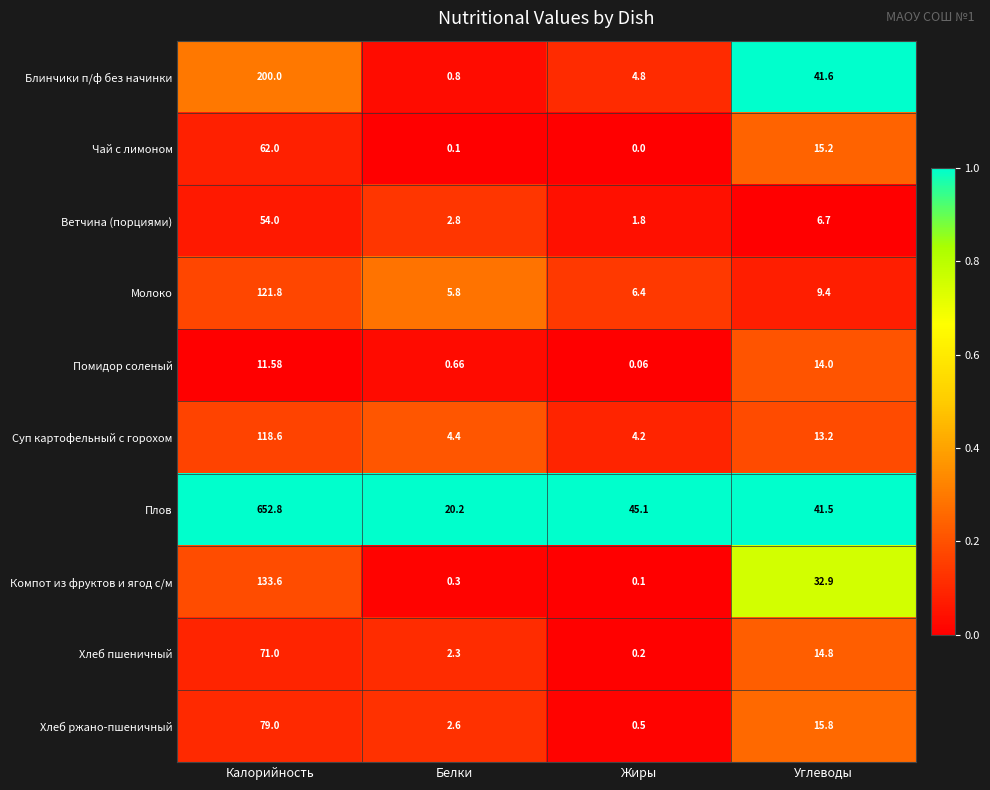

Which series has the largest total across all categories?

Плов